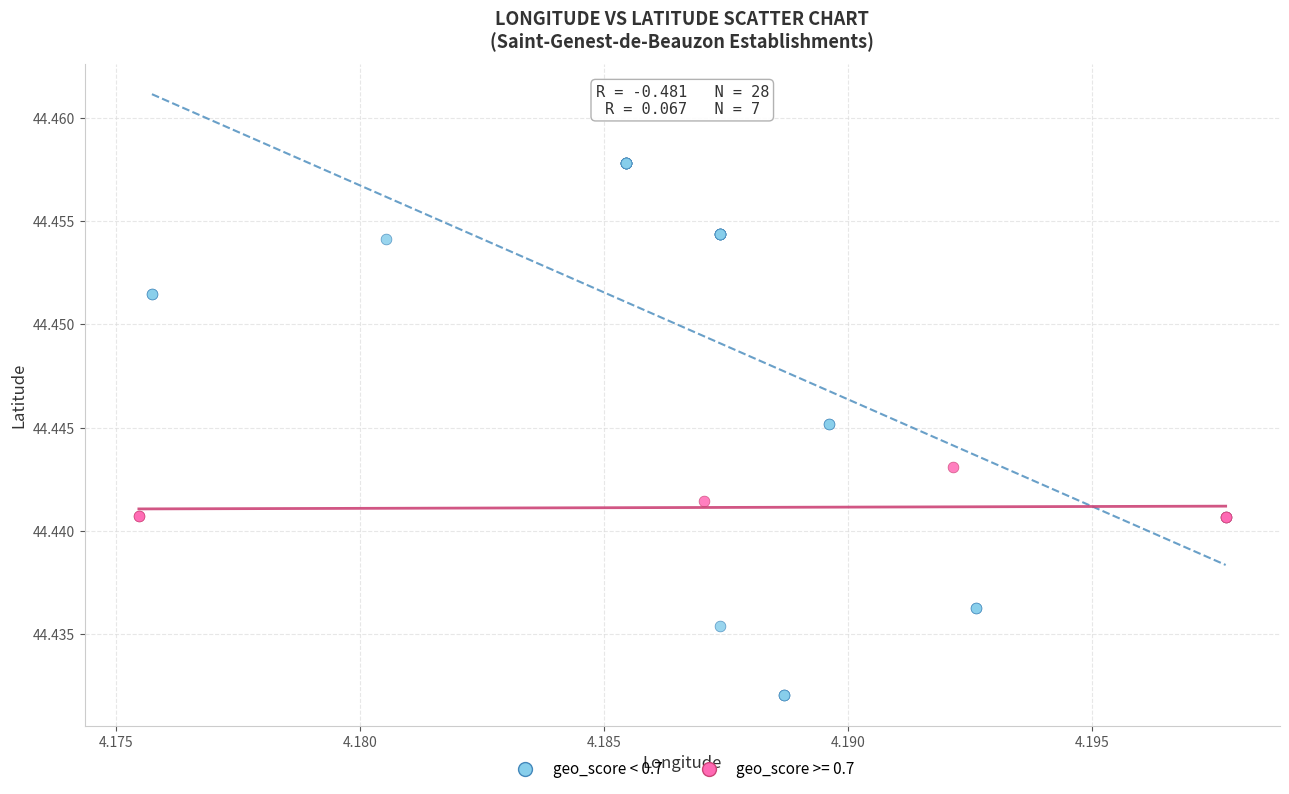

Which series reaches the maximum Y coordinate?

geo_score < 0.7